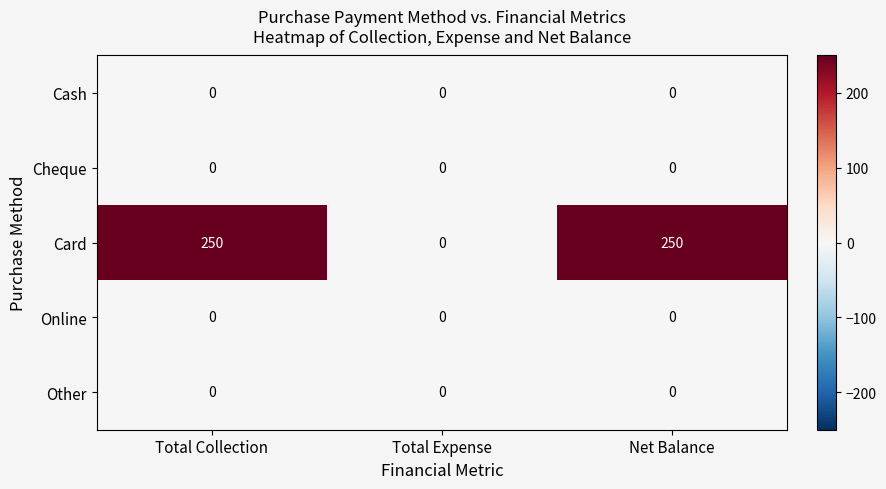

Is it true that Online equals 0 at Total Expense?

True